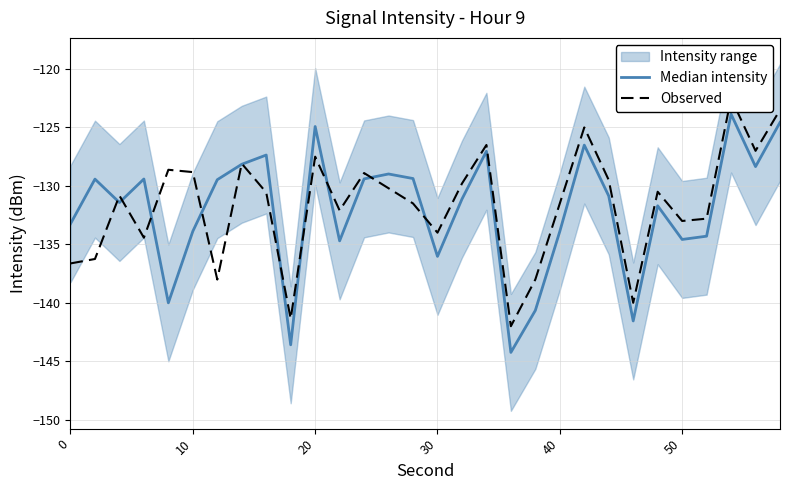

After their last crossing, which series has the higher values: Median intensity or Observed?

Observed